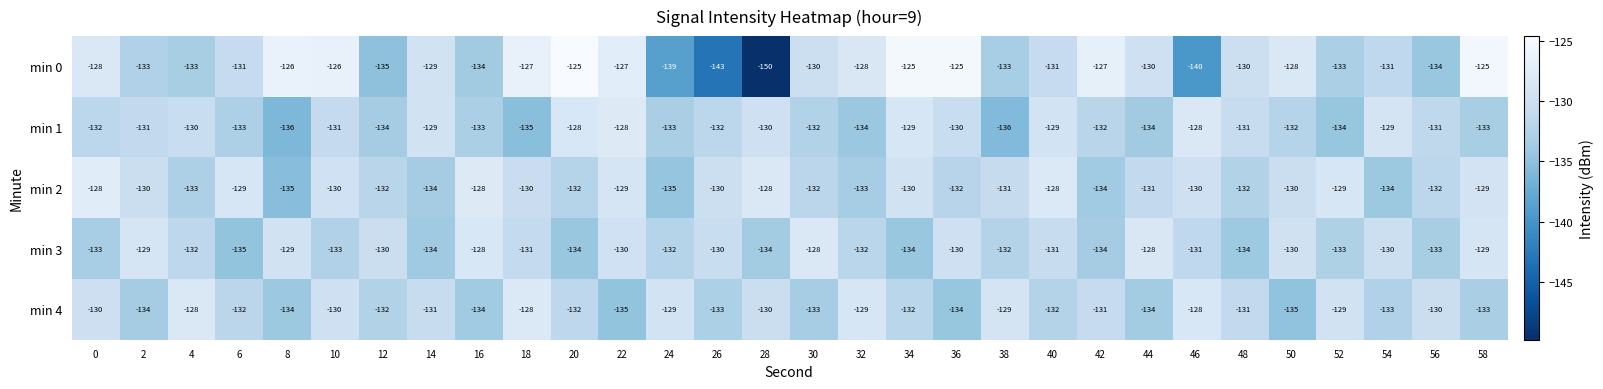

What is the difference between the highest and lowest values at 2?

5